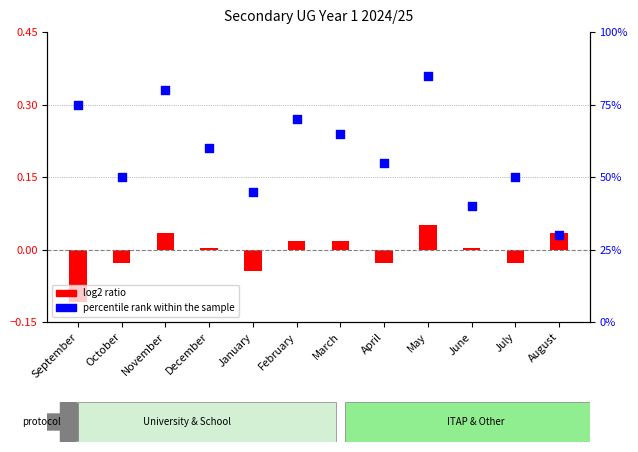

What is the total value across all series at March?

65.0